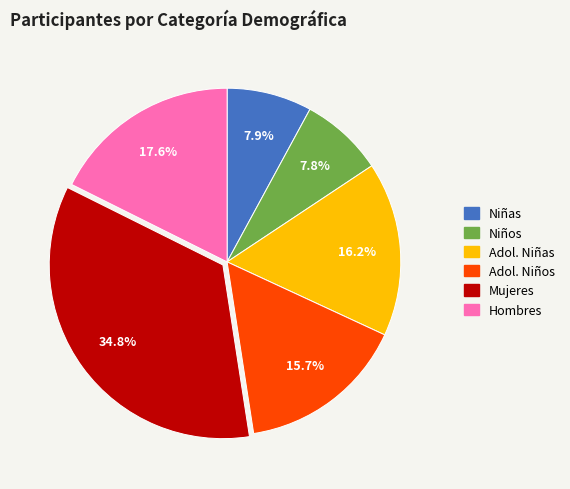

Does any single category account for the majority?

No